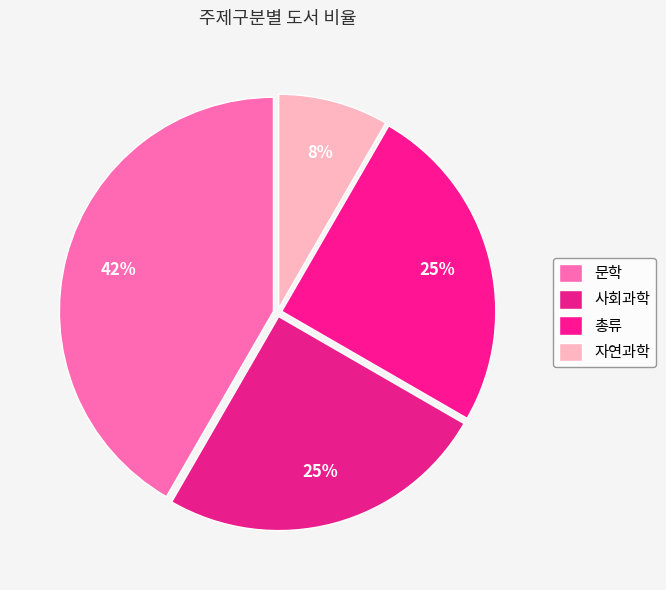

Count the number of slices in the pie.

4